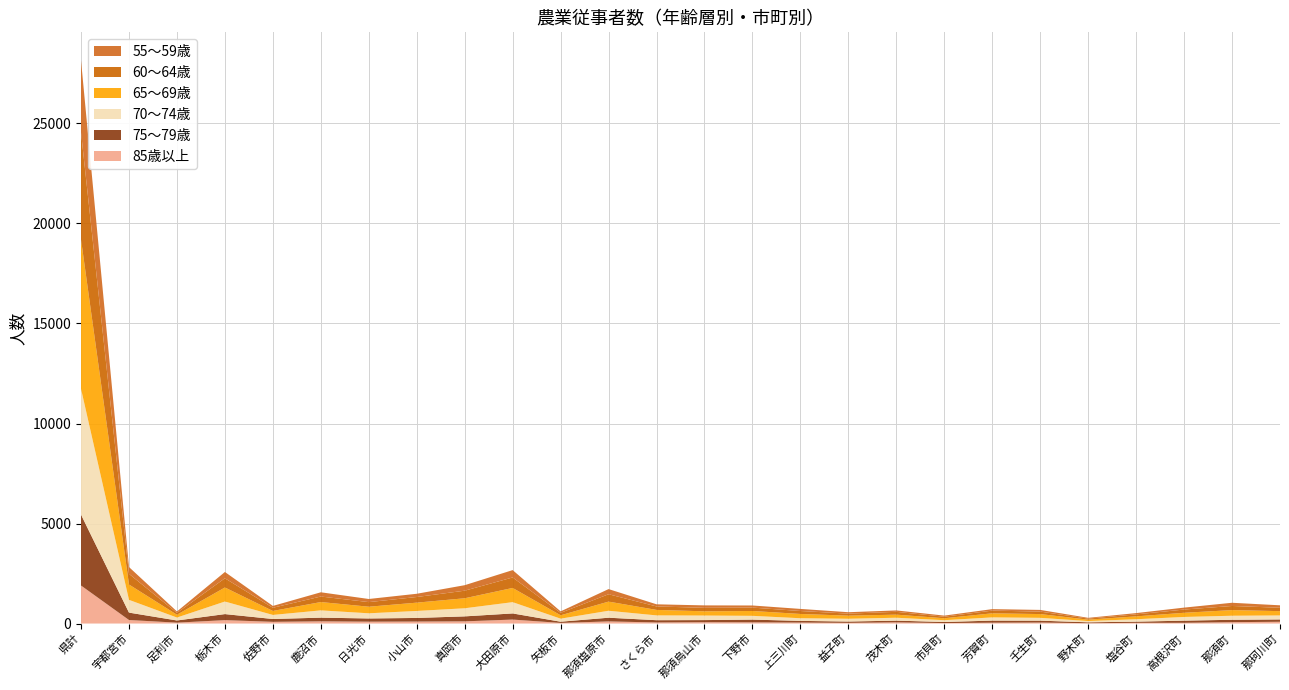

Reading left to right, list all the values displayed in this chart.

85歳以上: 1900	176	44	170	85	110	93	99	109	198	30	106	54	66	60	49	33	60	22	43	50	15	34	37	69	88
75～79歳: 3543	370	109	302	142	184	161	180	249	307	61	185	113	106	137	83	67	85	55	104	94	46	60	107	119	117
70～74歳: 6291	638	147	628	203	364	258	350	405	564	153	348	240	227	188	133	139	145	90	160	141	63	121	185	202	199
65～69歳: 7461	767	139	702	199	416	329	415	500	710	168	457	274	212	242	214	155	154	97	204	188	71	143	208	282	215
60～64歳: 5359	534	95	460	159	276	230	282	379	524	123	368	173	174	169	147	101	141	77	135	124	52	99	162	206	169
55～59歳: 3595	339	68	315	92	212	156	162	275	368	73	258	107	122	106	105	71	70	55	74	84	38	65	97	160	123